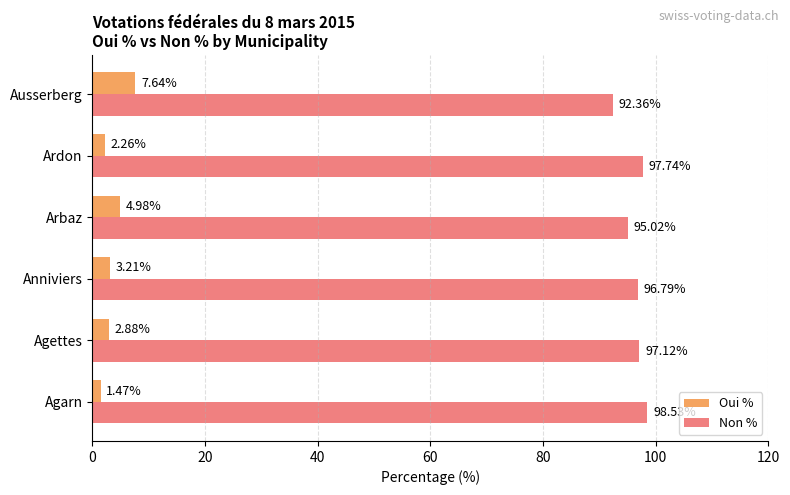

What are all the series names shown in the legend?

Oui %, Non %